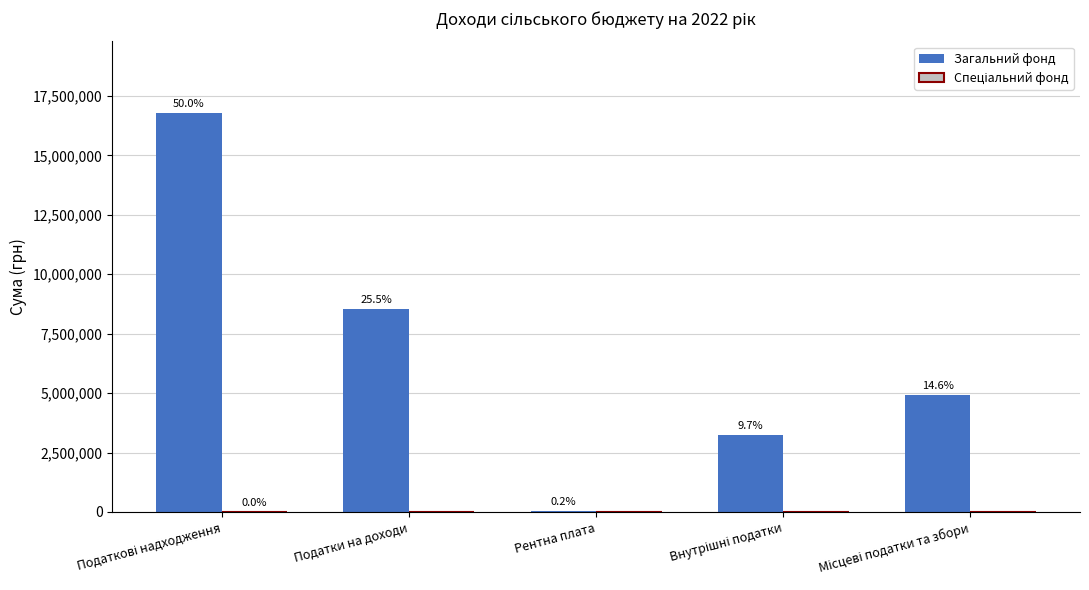

How many groups of bars are there?

5